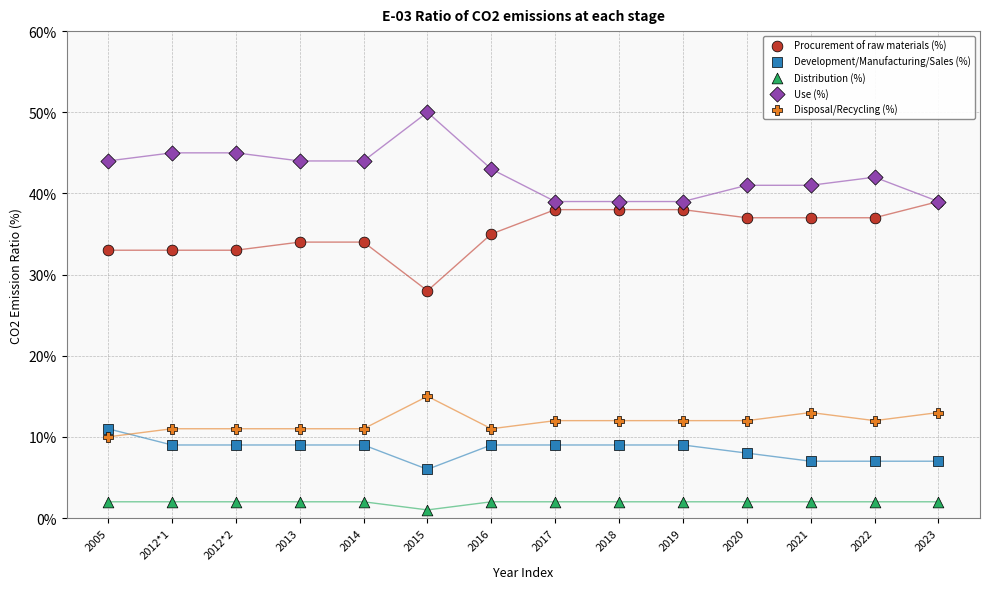

Which series contains the lowest Y value?

Distribution (%)